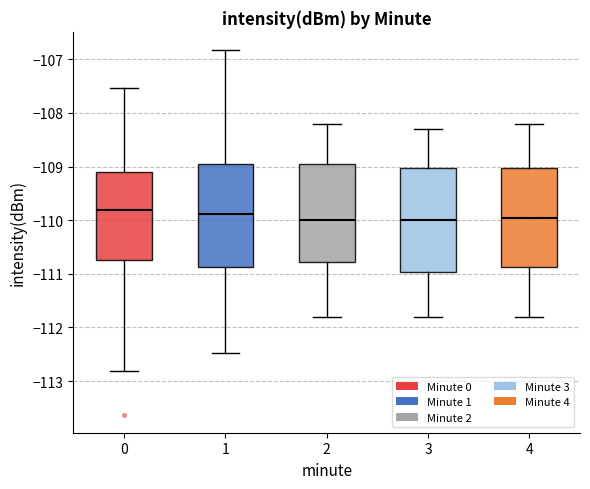

Reading left to right, read every box against the y-axis: the position of its median line, the range the box covers, and the ends of its whiskers. The values are not printed on the chart, so give them approximately, as read against the axis.

0: median -109.8, box -110.7 to -109.1, whiskers -112.8 to -107.5
1: median -109.9, box -110.9 to -108.9, whiskers -112.5 to -106.8
2: median -110.0, box -110.8 to -108.9, whiskers -111.8 to -108.2
3: median -110.0, box -111.0 to -109.0, whiskers -111.8 to -108.3
4: median -109.9, box -110.9 to -109.0, whiskers -111.8 to -108.2